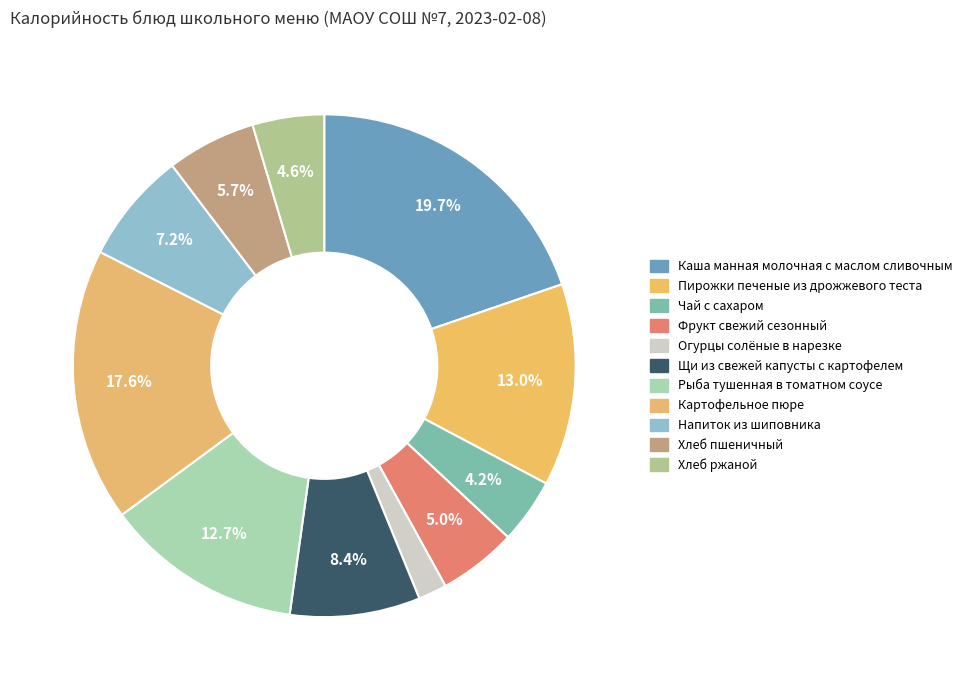

What percentage is NOT represented by Пирожки печеные из дрожжевого теста?

87.0%